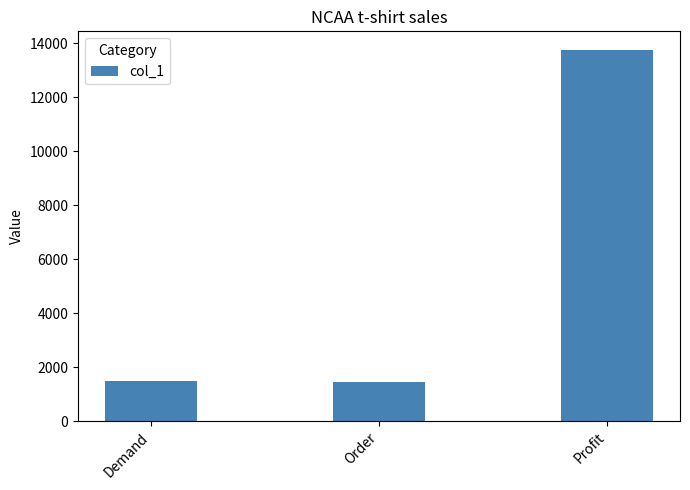

What is the difference between the maximum and second lowest values?

12250